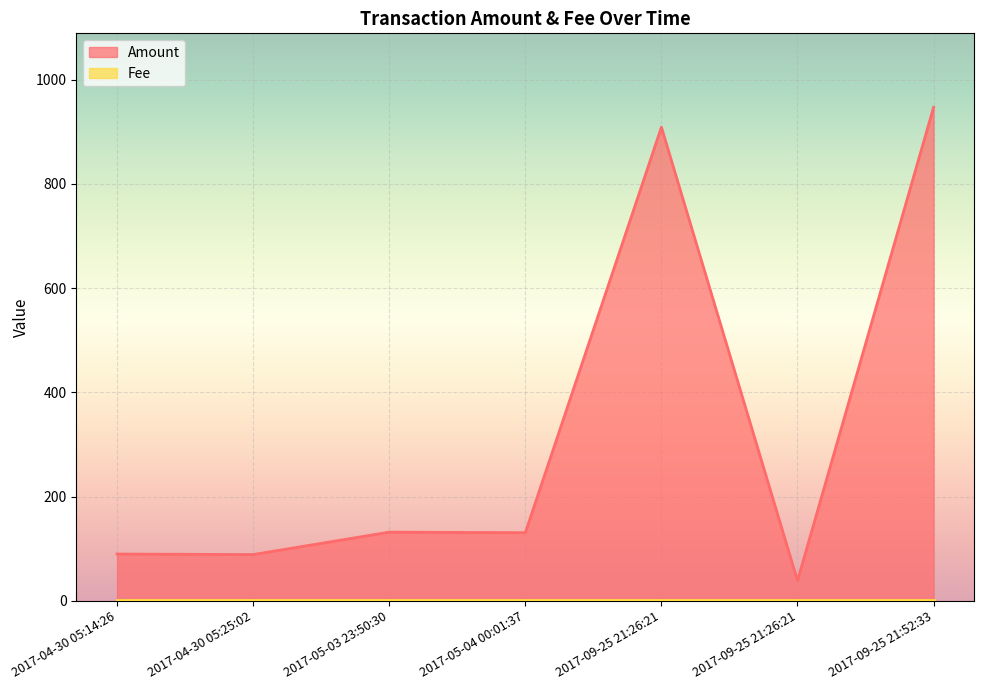

Which series has the largest total across all categories?

Amount